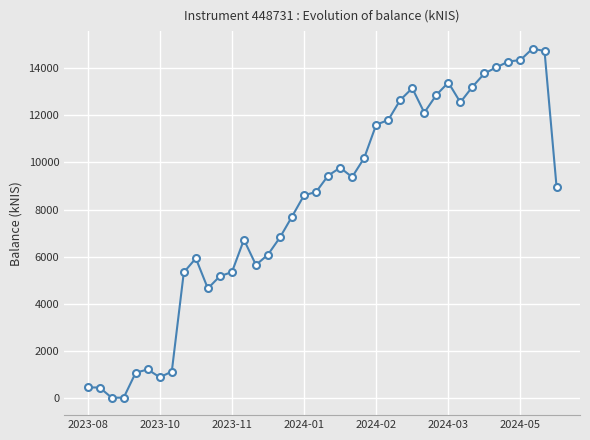

What is the value of the 39th point from the left?

14723.2